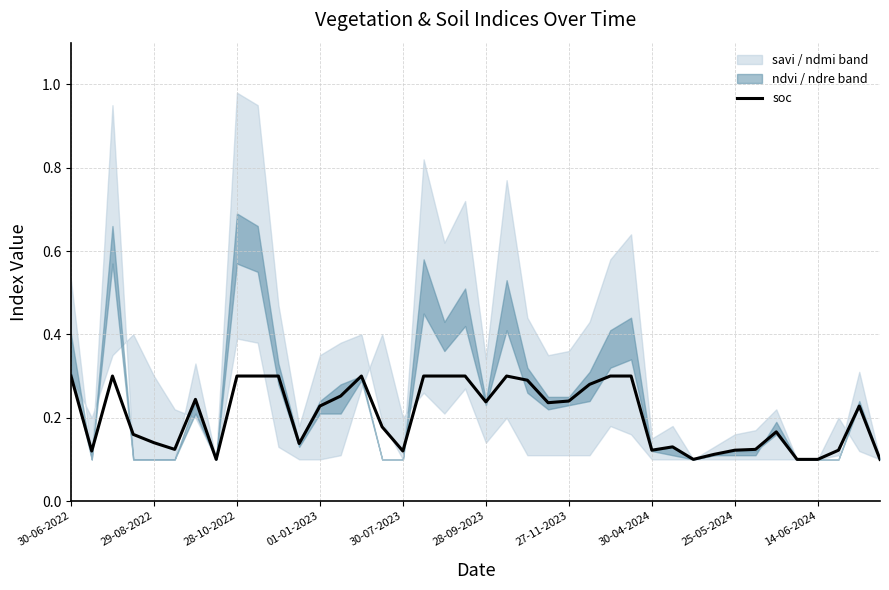

True or false: soc has a value of 0.1 at 30-06-2022.

False